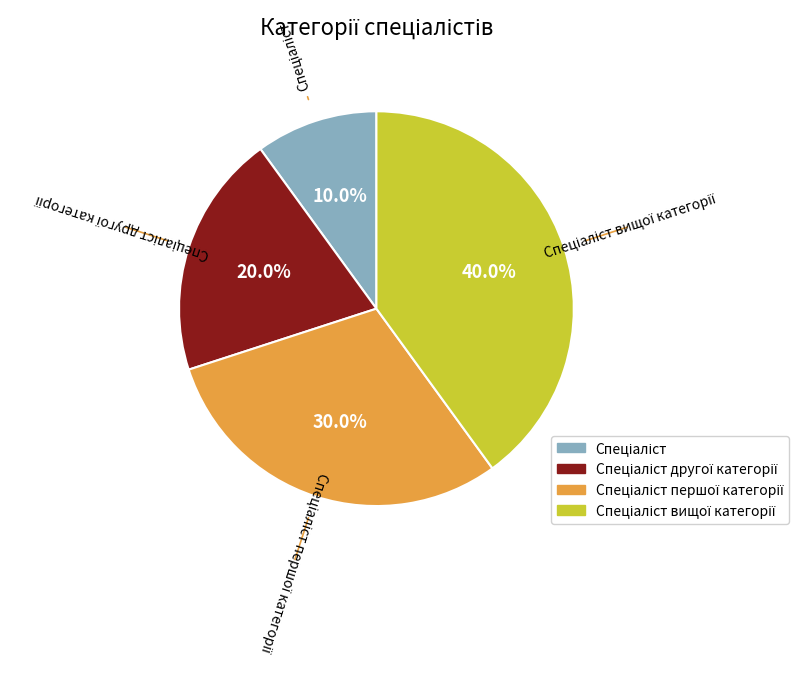

Is there a majority slice in this chart?

No